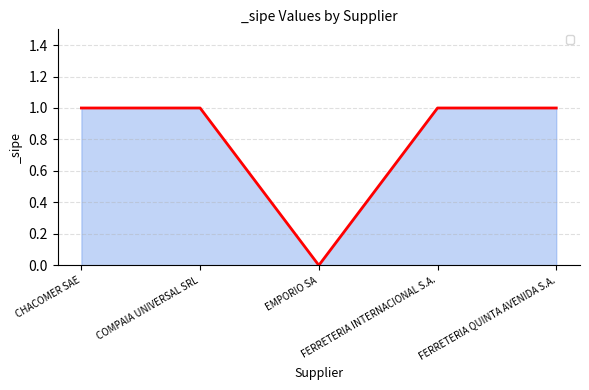

How many values are above zero?

4